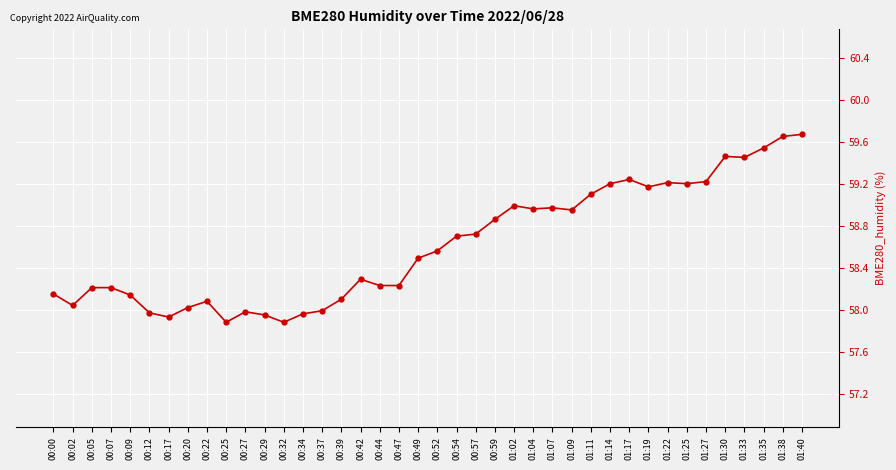

What is the difference between the values at 00:09 and 00:12?

0.2